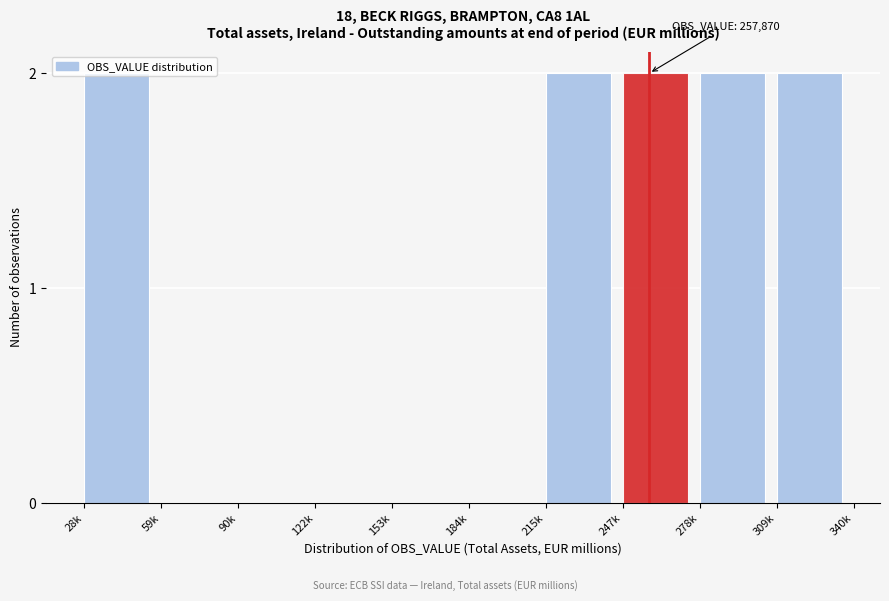

Which has a higher value, 90k or 247k?

247k